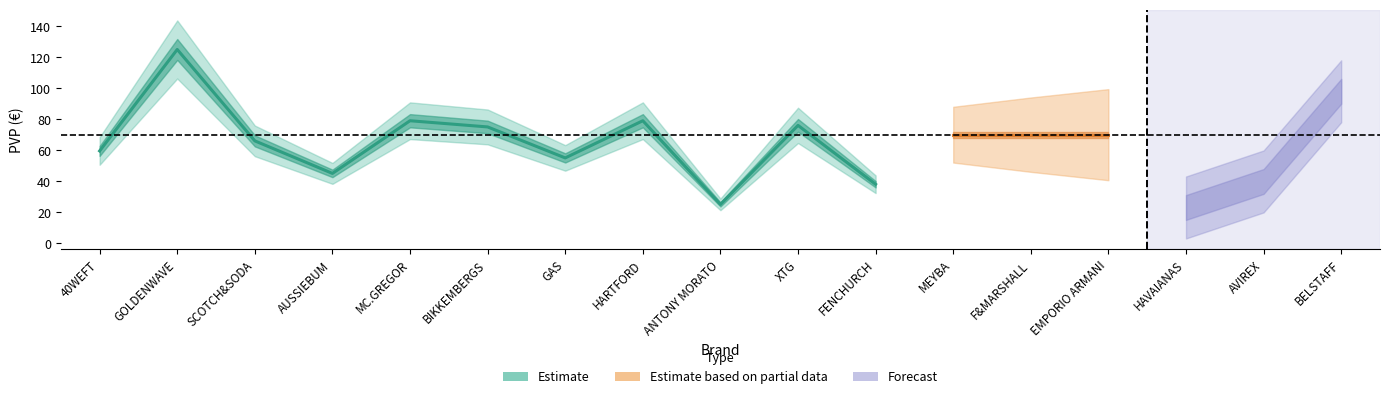

What is the sum of all cantidad values?

17.0